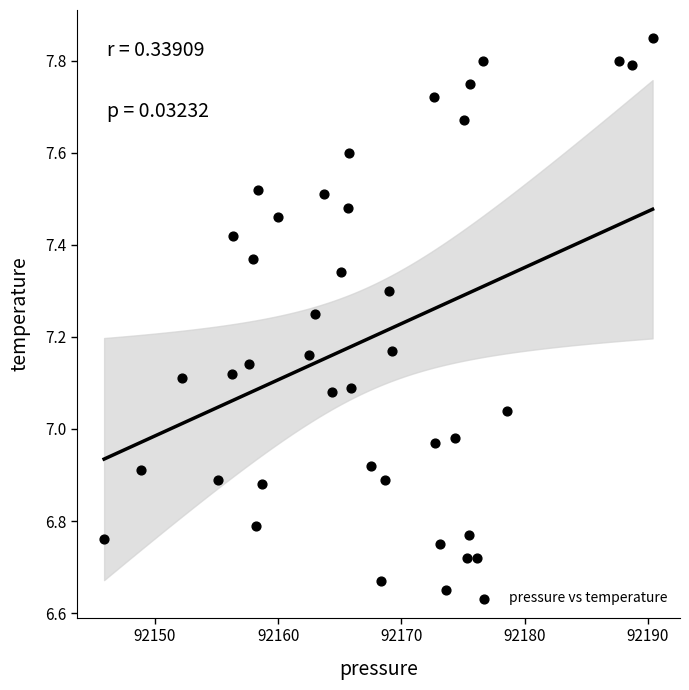

What is the range of X values (max minus min)?

44.5